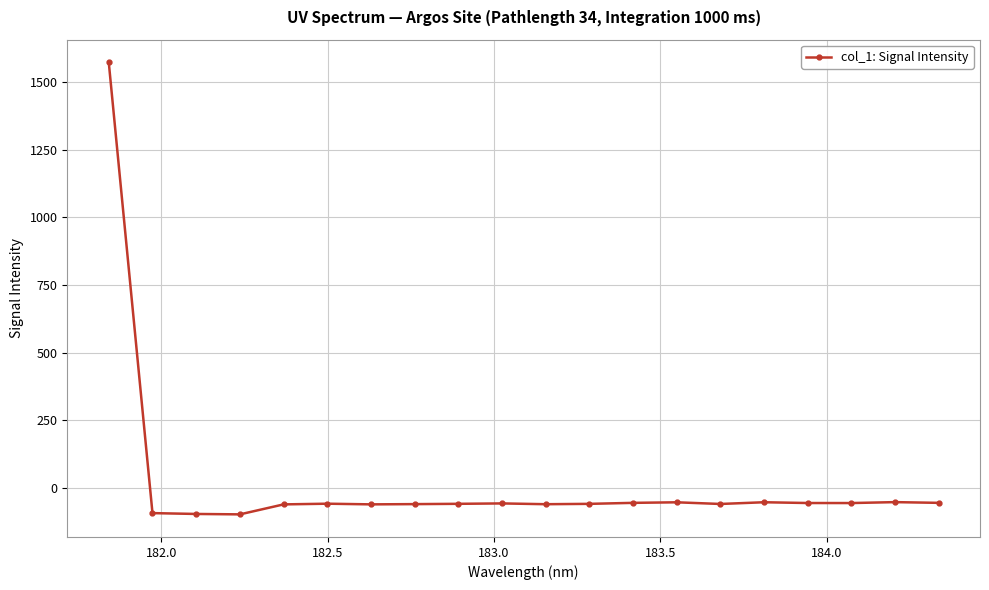

What is the average value?

18.2